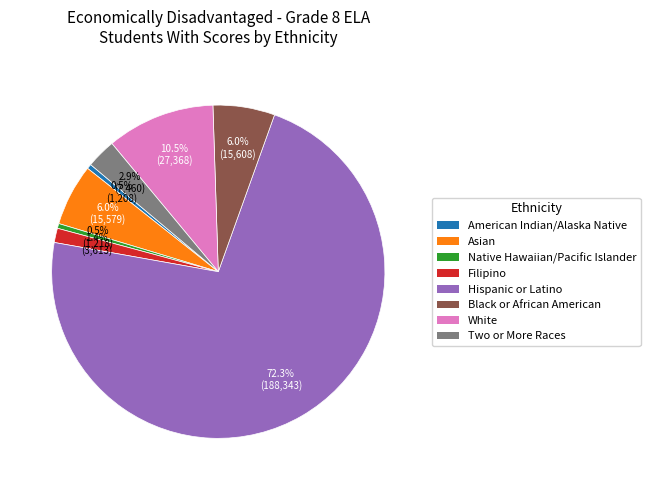

What is the largest slice in the pie chart?

Hispanic or Latino